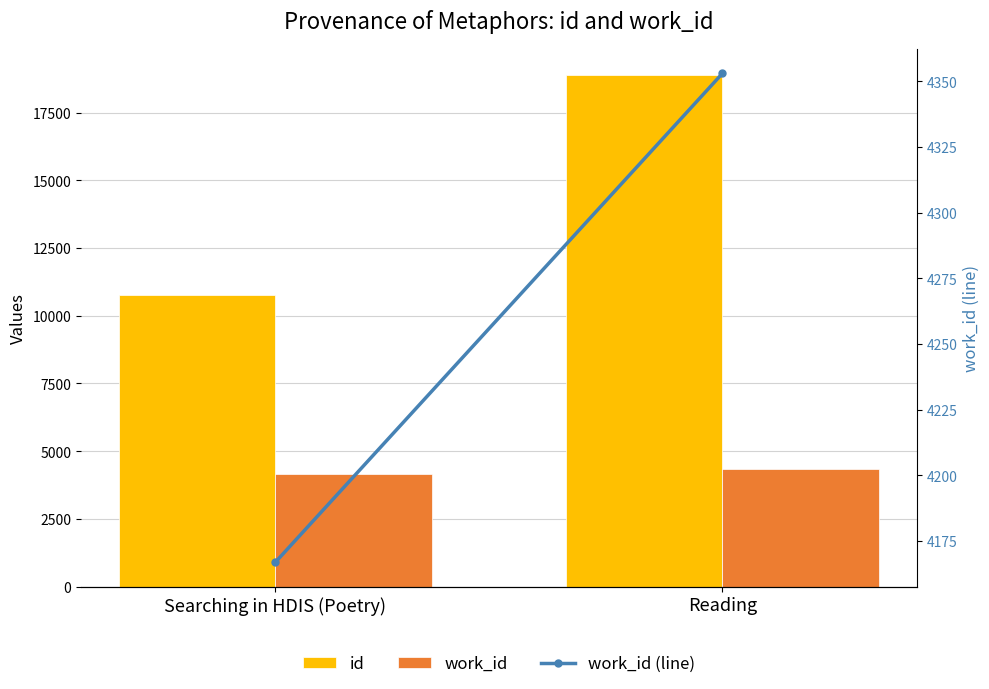

Reading right to left, what are all the values shown in this chart?

id: 18909	10751
work_id: 4353	4167
work_id (line): 4353	4167